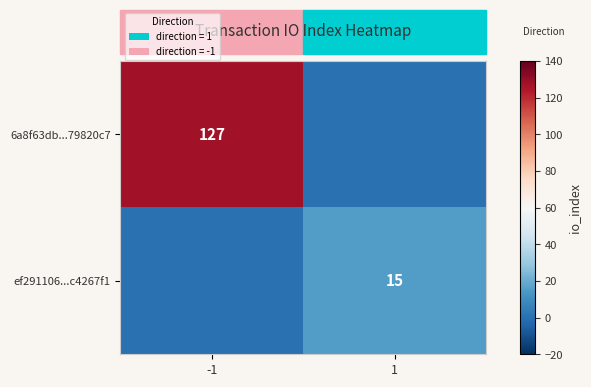

Is the value of 6a8f63db...79820c7 at -1 greater than the value of ef291106...c4267f1 at 1?

Yes